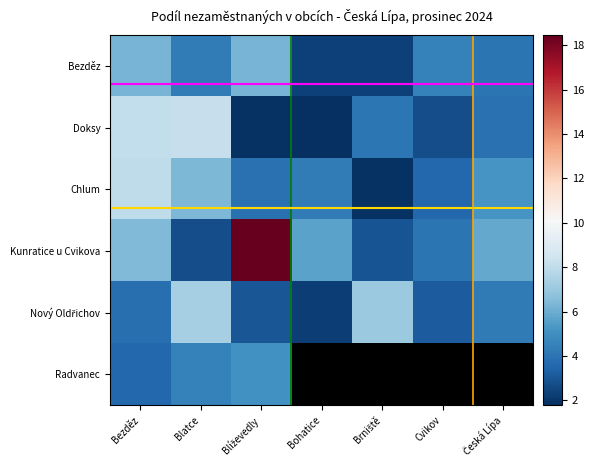

What is the difference between the maximum and minimum values in the Radvanec series?

1.5